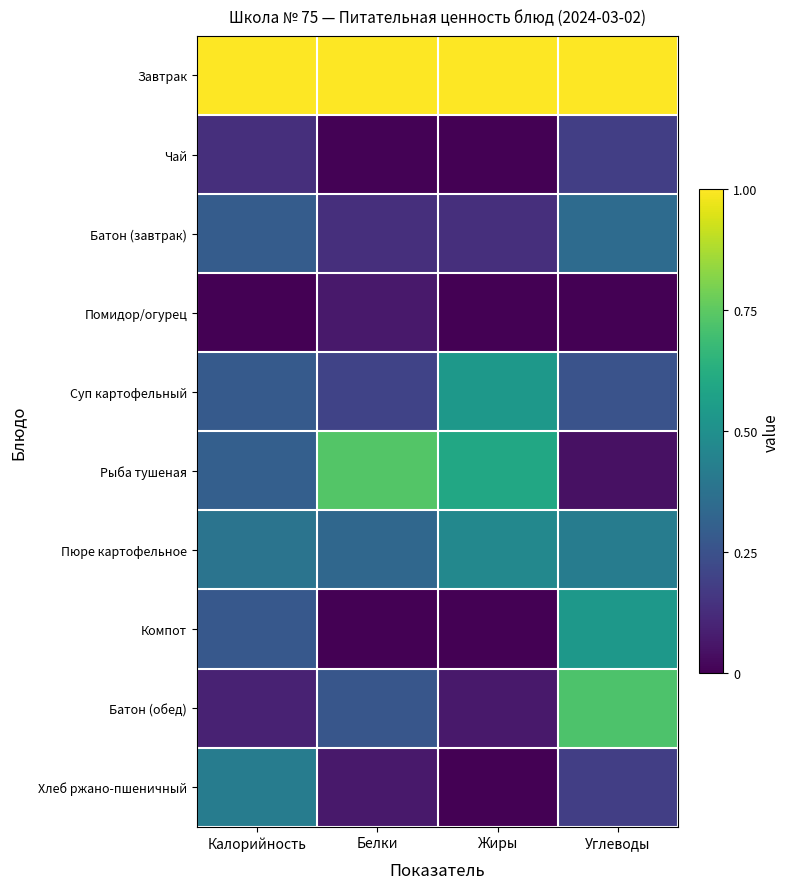

Reading left to right, what are all the values shown in this chart?

Завтрак: Калорийность=1.0	Белки=1.0	Жиры=1.0	Углеводы=1.0
Чай: Калорийность=0.1	Белки=0.0	Жиры=0.0	Углеводы=0.2
Батон (завтрак): Калорийность=0.3	Белки=0.1	Жиры=0.1	Углеводы=0.3
Помидор/огурец: Калорийность=0.0	Белки=0.1	Жиры=0.0	Углеводы=0.0
Суп картофельный: Калорийность=0.3	Белки=0.2	Жиры=0.5	Углеводы=0.3
Рыба тушеная: Калорийность=0.3	Белки=0.7	Жиры=0.6	Углеводы=0.0
Пюре картофельное: Калорийность=0.4	Белки=0.3	Жиры=0.5	Углеводы=0.4
Компот: Калорийность=0.3	Белки=0.0	Жиры=0.0	Углеводы=0.5
Батон (обед): Калорийность=0.1	Белки=0.3	Жиры=0.1	Углеводы=0.7
Хлеб ржано-пшеничный: Калорийность=0.4	Белки=0.1	Жиры=0.0	Углеводы=0.2